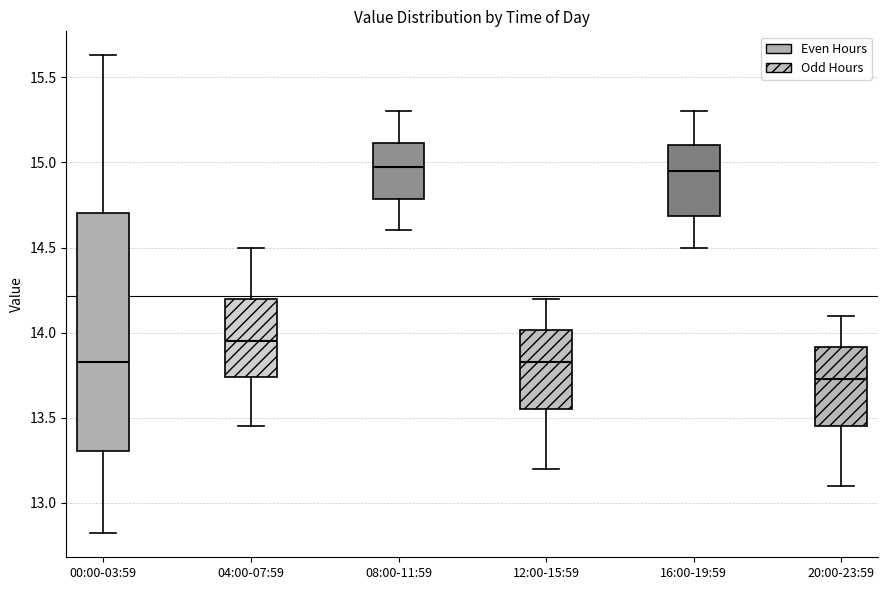

Comparing the boxes themselves (not the whiskers), which one is the tallest?

00:00-03:59